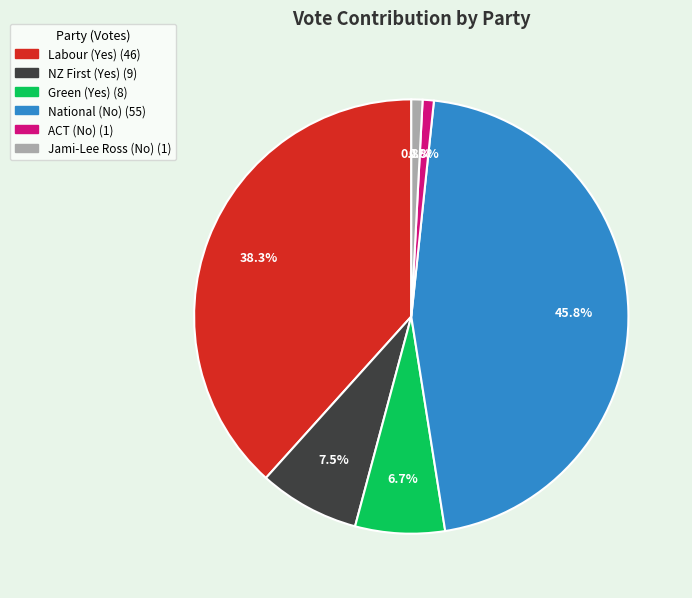

How many slices are in this pie chart?

6